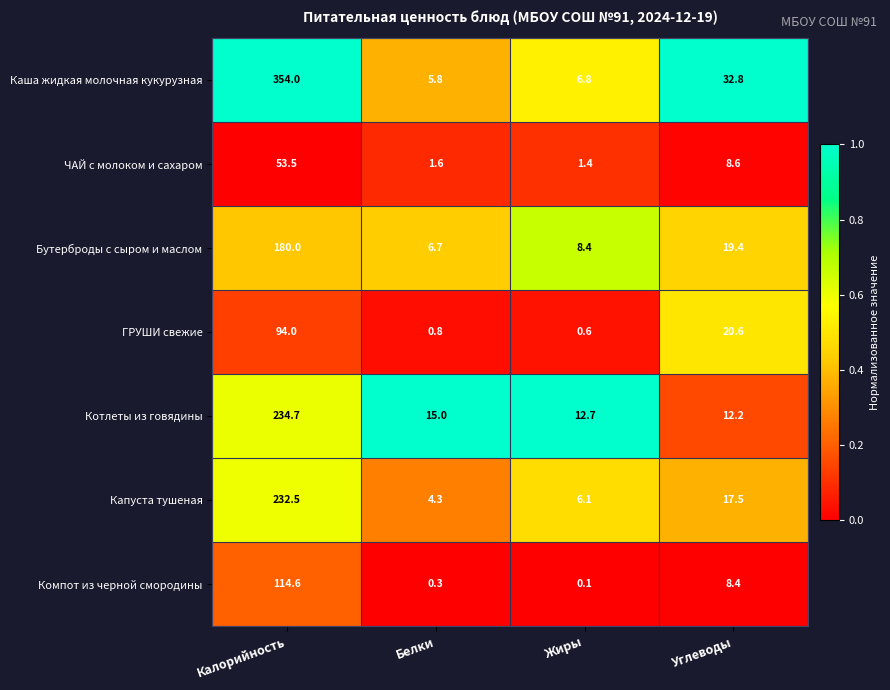

What is the difference between the ЧАЙ с молоком и сахаром values at Калорийность and Жиры?

52.1